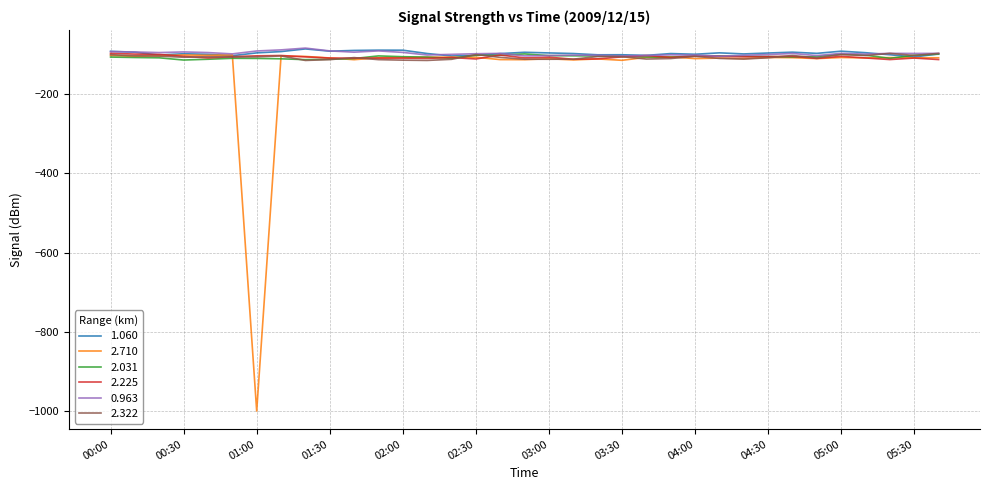

What is the maximum value shown in the chart?

-84.6